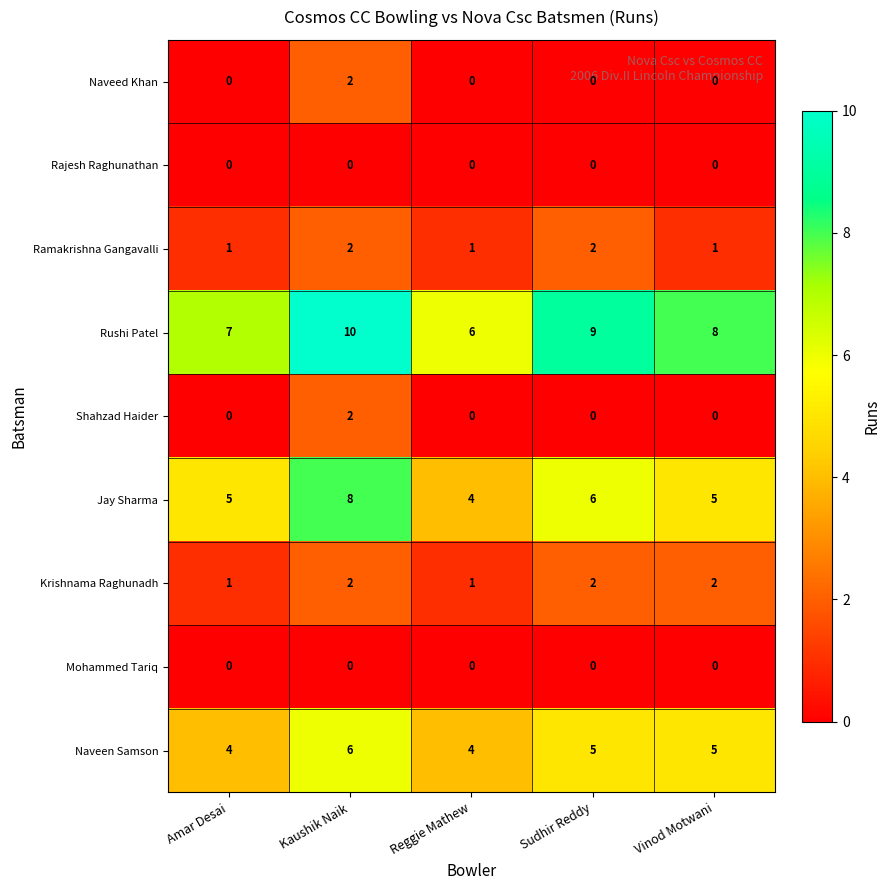

What is the sum of the Rushi Patel values at Sudhir Reddy and Reggie Mathew?

15